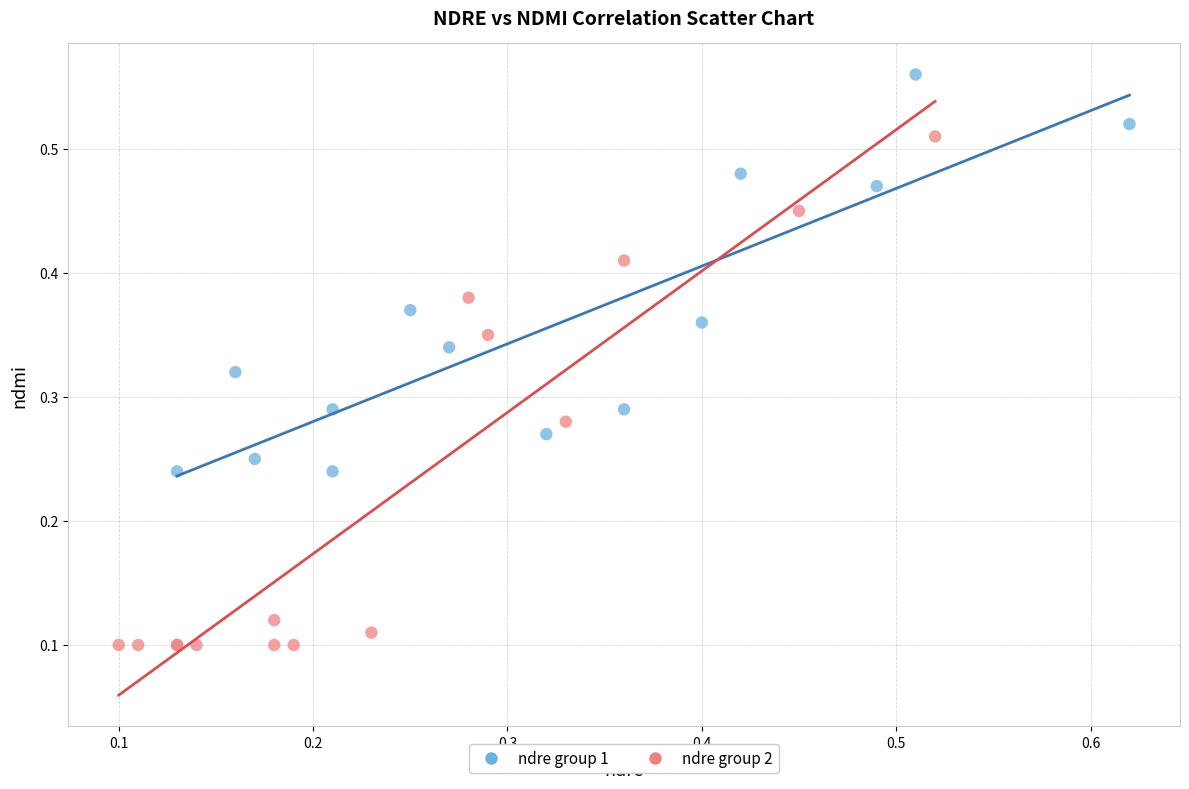

Which series has the largest Y range (max minus min)?

ndre group 2